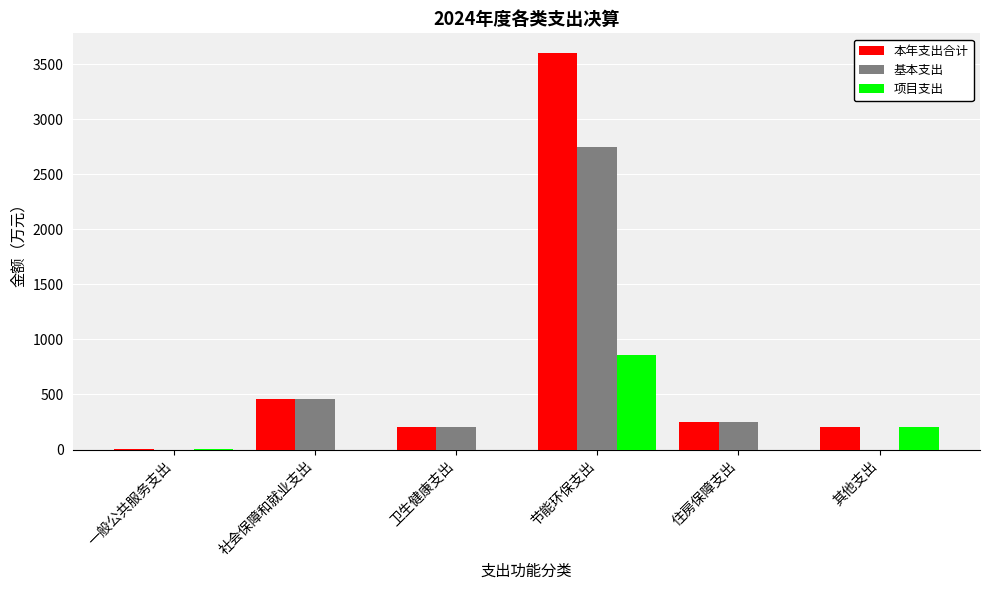

Where is 本年支出合计 nearest to the value 1800?

社会保障和就业支出